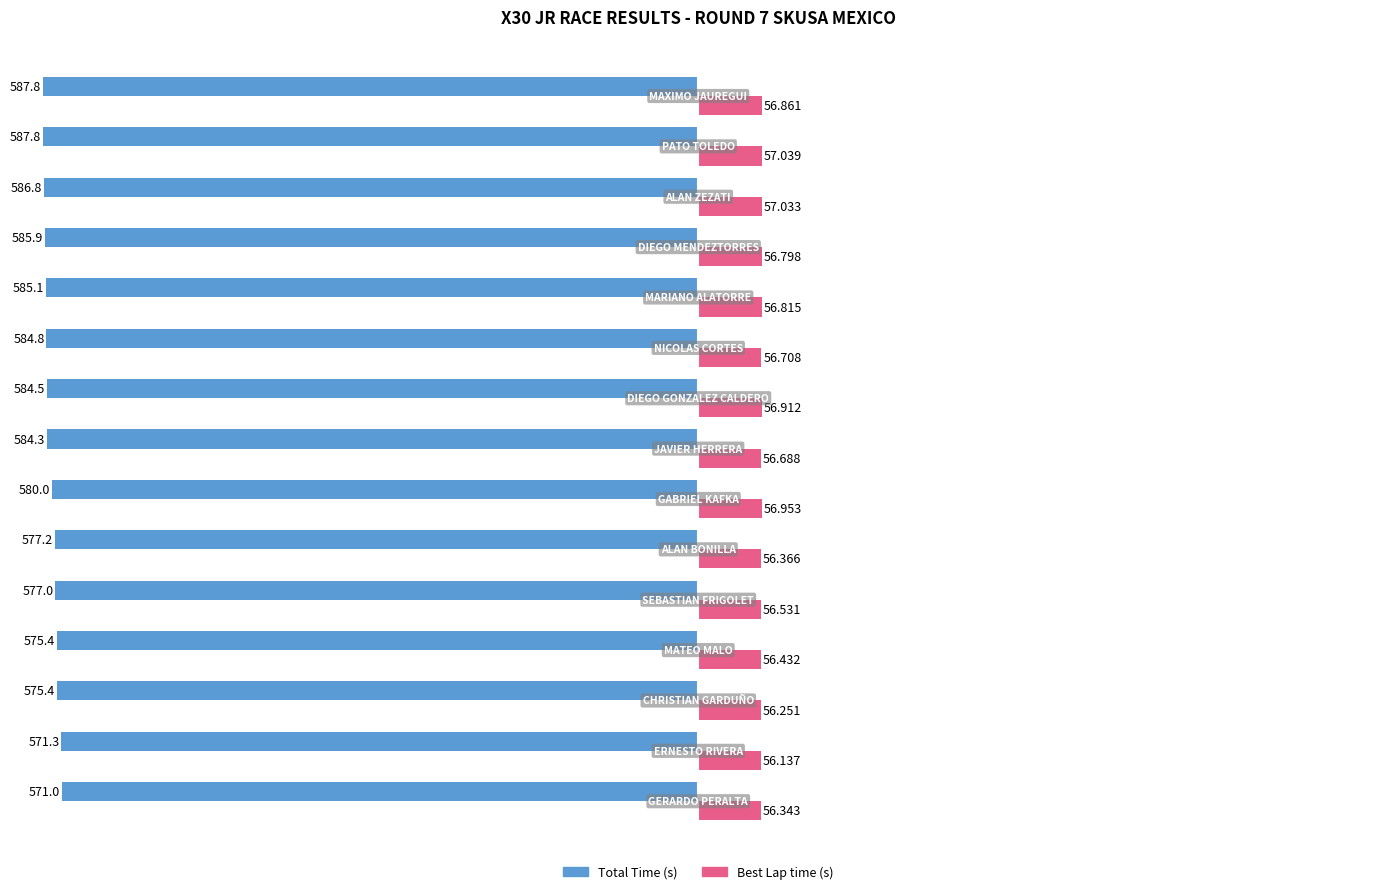

Reading left to right, transcribe all the data shown in this chart.

Total Time: -571.0	-571.3	-575.4	-575.4	-577.0	-577.2	-580.0	-584.3	-584.5	-584.8	-585.1	-585.9	-586.8	-587.8	-587.8
Best Lap time: 56.3	56.1	56.3	56.4	56.5	56.4	57.0	56.7	56.9	56.7	56.8	56.8	57.0	57.0	56.9